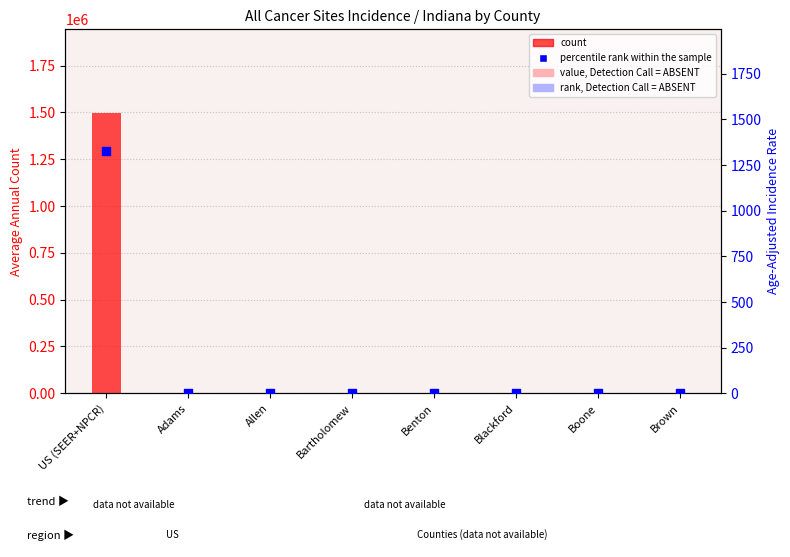

What are all the series names shown in the legend?

count, percentile rank within the sample